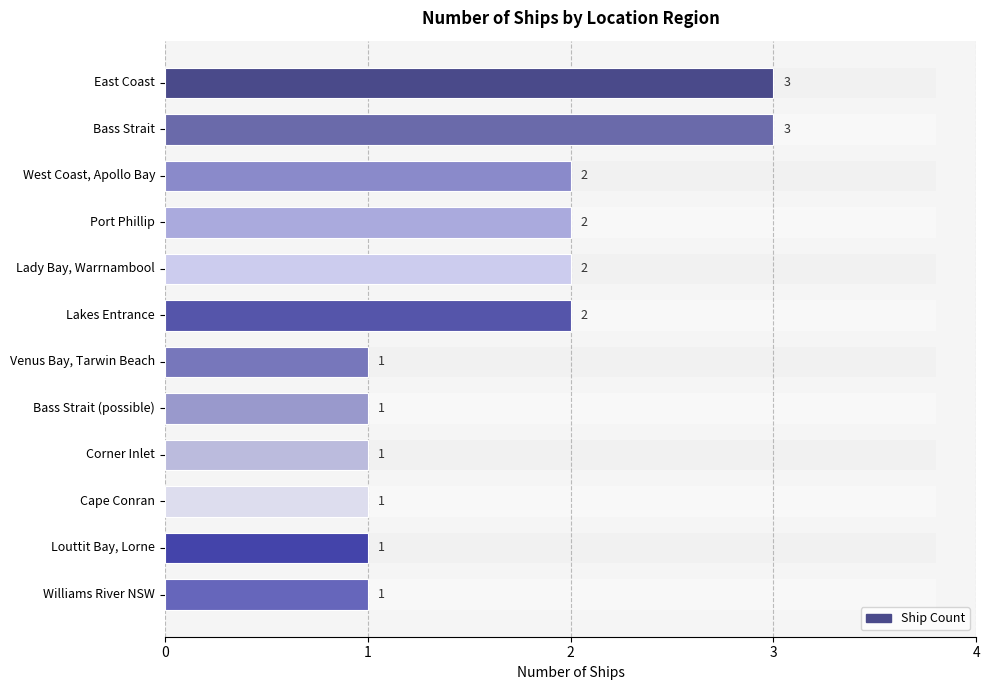

What is the value of the 8th bar from the left?

1